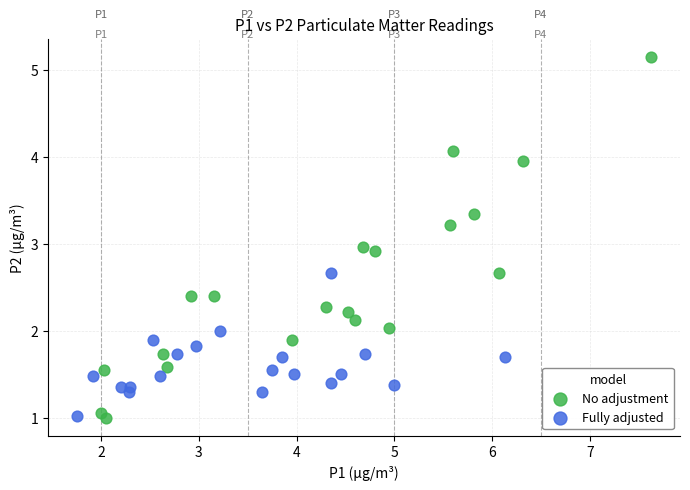

Which series reaches the maximum Y coordinate?

No adjustment